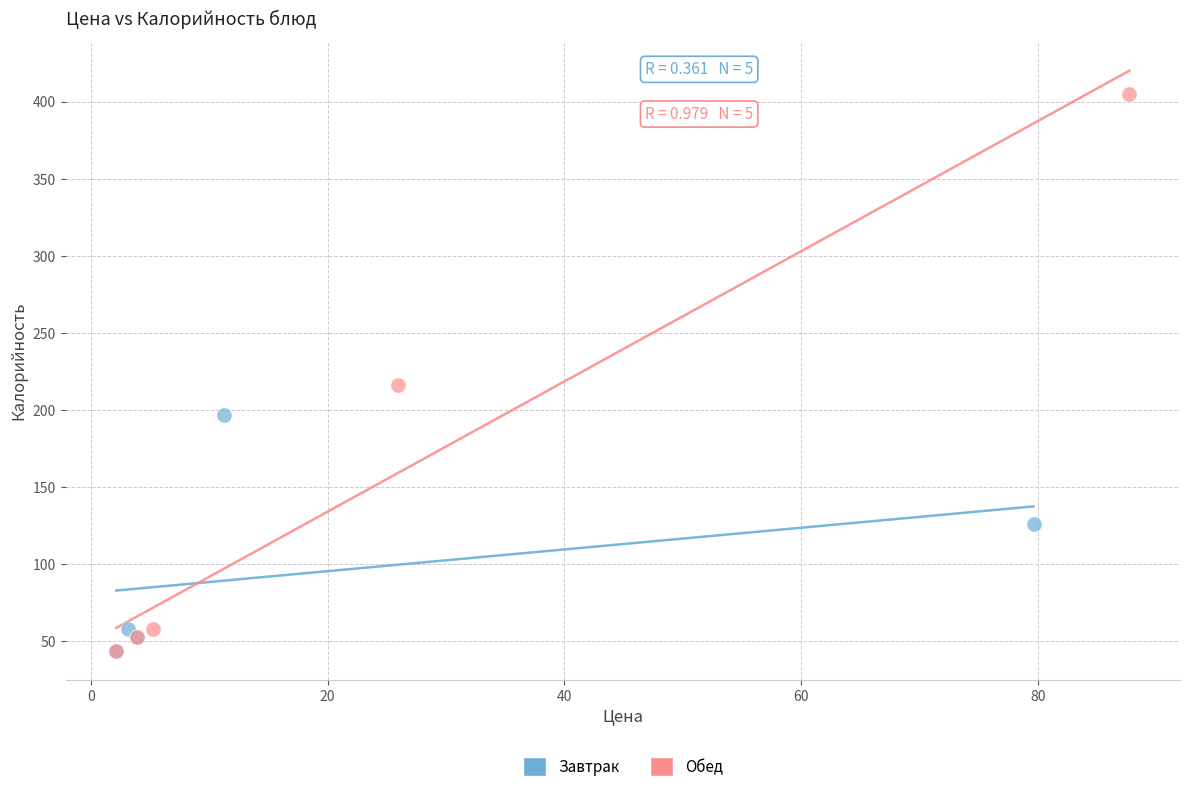

Which series contains the highest Y value?

Обед